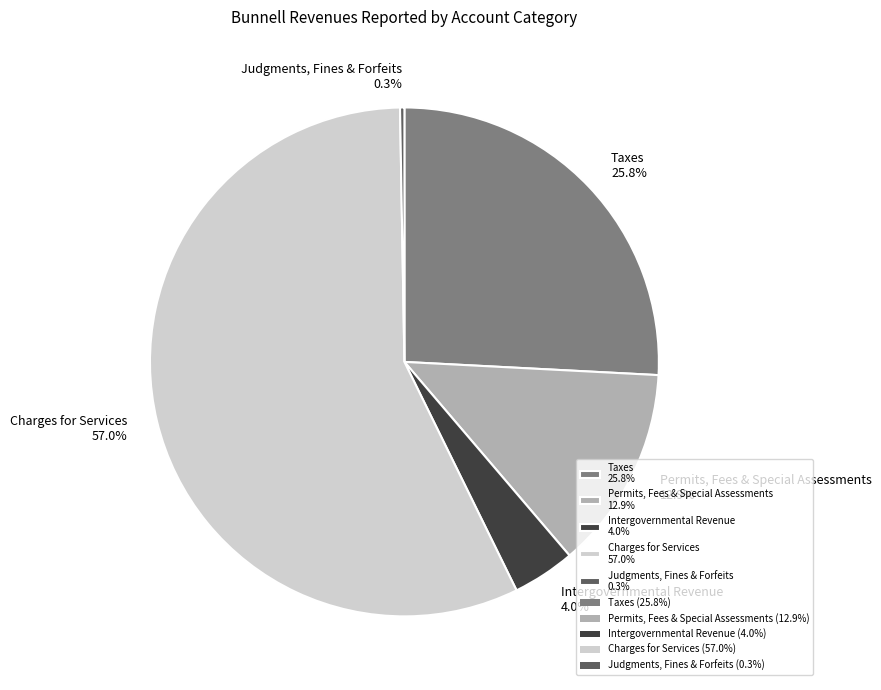

Do Permits, Fees & Special Assessments 12.9% and Taxes 25.8% together represent more than half of the pie?

No